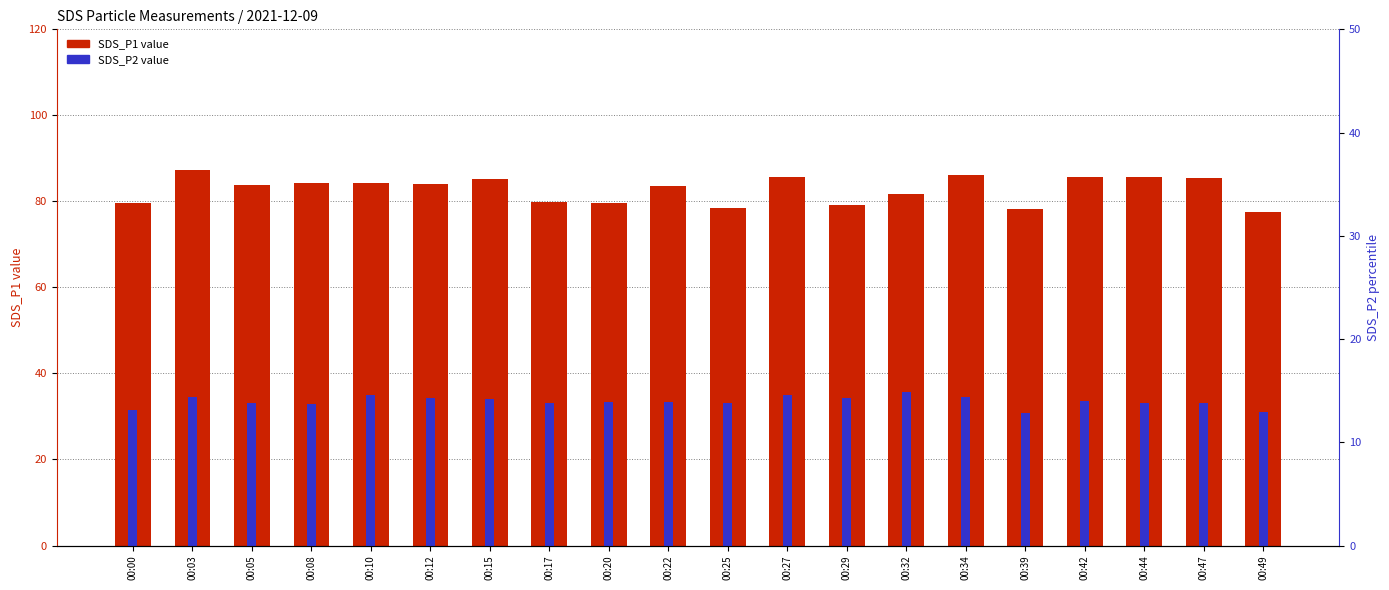

How many values in the SDS_P1 series are below 84?

10